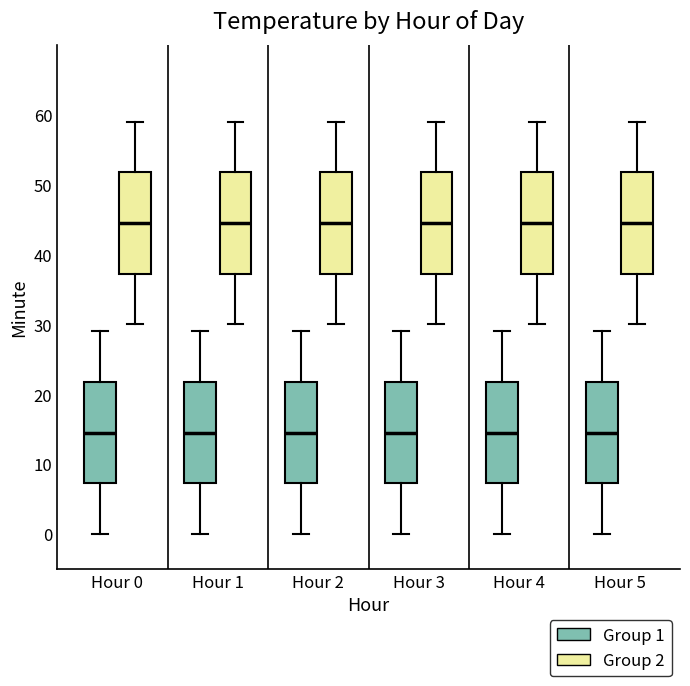

Reading left to right, transcribe this box plot: for each box, give where its median line is, the range the box spans, and where its two whiskers end, as read against the y-axis. The values are not printed on the chart, so give them approximately, as read against the axis.

Hour 0 (Group 1): median 15, box 7 to 22, whiskers 0 to 29
Hour 0 (Group 2): median 45, box 37 to 52, whiskers 30 to 59
Hour 1 (Group 1): median 15, box 7 to 22, whiskers 0 to 29
Hour 1 (Group 2): median 45, box 37 to 52, whiskers 30 to 59
Hour 2 (Group 1): median 15, box 7 to 22, whiskers 0 to 29
Hour 2 (Group 2): median 45, box 37 to 52, whiskers 30 to 59
Hour 3 (Group 1): median 15, box 7 to 22, whiskers 0 to 29
Hour 3 (Group 2): median 45, box 37 to 52, whiskers 30 to 59
Hour 4 (Group 1): median 15, box 7 to 22, whiskers 0 to 29
Hour 4 (Group 2): median 45, box 37 to 52, whiskers 30 to 59
Hour 5 (Group 1): median 15, box 7 to 22, whiskers 0 to 29
Hour 5 (Group 2): median 45, box 37 to 52, whiskers 30 to 59